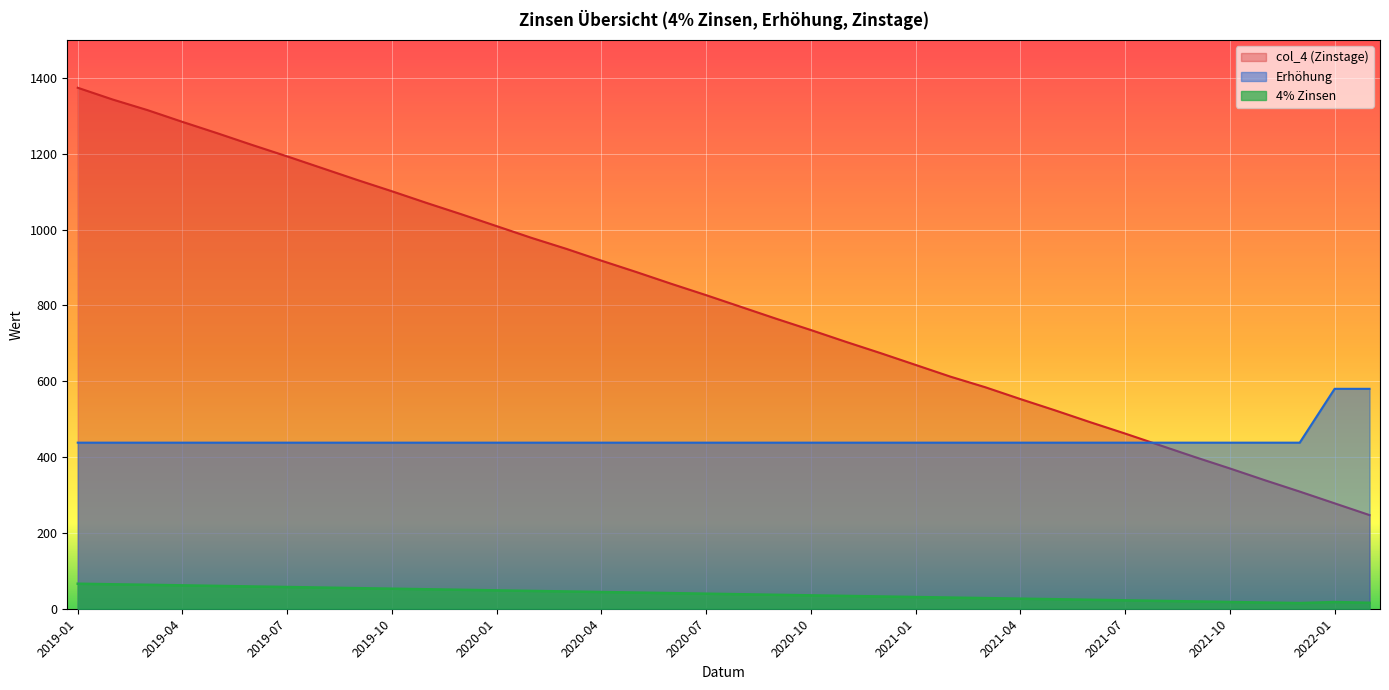

Reading right to left, extract all data points from this chart.

4% Zinsen: 2022-02=15.7	2022-01=17.7	2021-12=14.8	2021-11=16.3	2021-10=17.8	2021-09=19.2	2021-08=20.7	2021-07=22.2	2021-06=23.6	2021-05=25.1	2021-04=26.5	2021-03=28.0	2021-02=29.4	2021-01=30.9	2020-12=32.4	2020-11=33.8	2020-10=35.3	2020-09=36.7	2020-08=38.2	2020-07=39.7	2020-06=41.1	2020-05=42.6	2020-04=44.1	2020-03=45.6	2020-02=46.9	2020-01=48.4	2019-12=49.9	2019-11=51.4	2019-10=52.8	2019-09=54.3	2019-08=55.8	2019-07=57.3	2019-06=58.7	2019-05=60.2	2019-04=61.6	2019-03=63.1	2019-02=64.5	2019-01=66.0
Erhöhung: 2022-02=580.0	2022-01=580.0	2021-12=438.0	2021-11=438.0	2021-10=438.0	2021-09=438.0	2021-08=438.0	2021-07=438.0	2021-06=438.0	2021-05=438.0	2021-04=438.0	2021-03=438.0	2021-02=438.0	2021-01=438.0	2020-12=438.0	2020-11=438.0	2020-10=438.0	2020-09=438.0	2020-08=438.0	2020-07=438.0	2020-06=438.0	2020-05=438.0	2020-04=438.0	2020-03=438.0	2020-02=438.0	2020-01=438.0	2019-12=438.0	2019-11=438.0	2019-10=438.0	2019-09=438.0	2019-08=438.0	2019-07=438.0	2019-06=438.0	2019-05=438.0	2019-04=438.0	2019-03=438.0	2019-02=438.0	2019-01=438.0
col_4 (Zinstage): 2022-02=247.0	2022-01=278.0	2021-12=309.0	2021-11=339.0	2021-10=370.0	2021-09=400.0	2021-08=431.0	2021-07=462.0	2021-06=492.0	2021-05=523.0	2021-04=553.0	2021-03=584.0	2021-02=612.0	2021-01=643.0	2020-12=674.0	2020-11=704.0	2020-10=735.0	2020-09=765.0	2020-08=796.0	2020-07=827.0	2020-06=857.0	2020-05=888.0	2020-04=918.0	2020-03=949.0	2020-02=978.0	2020-01=1009.0	2019-12=1040.0	2019-11=1070.0	2019-10=1101.0	2019-09=1131.0	2019-08=1162.0	2019-07=1193.0	2019-06=1223.0	2019-05=1254.0	2019-04=1284.0	2019-03=1315.0	2019-02=1343.0	2019-01=1374.0